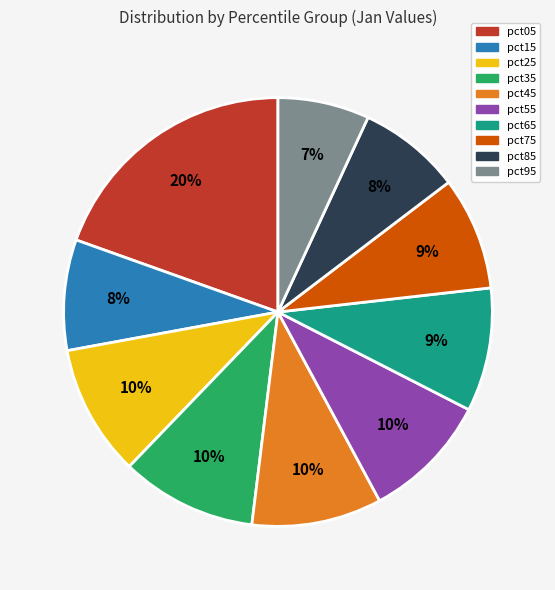

To the nearest percent, what is the combined percentage of pct45 and pct35?

20%